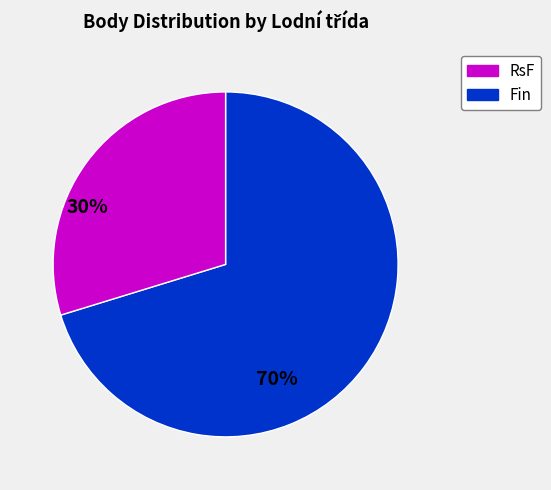

Is there any slice that represents more than half of the pie?

Yes